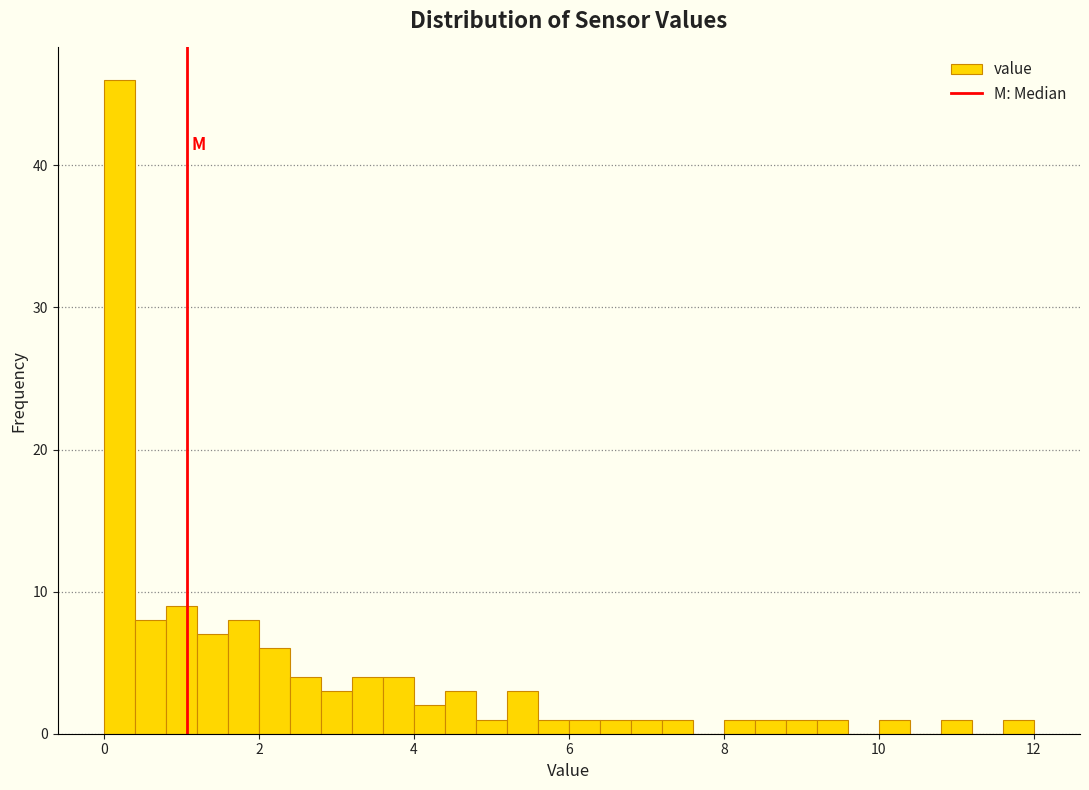

Read against the x-axis, roughly where is the centre of the tallest bar?

0.2